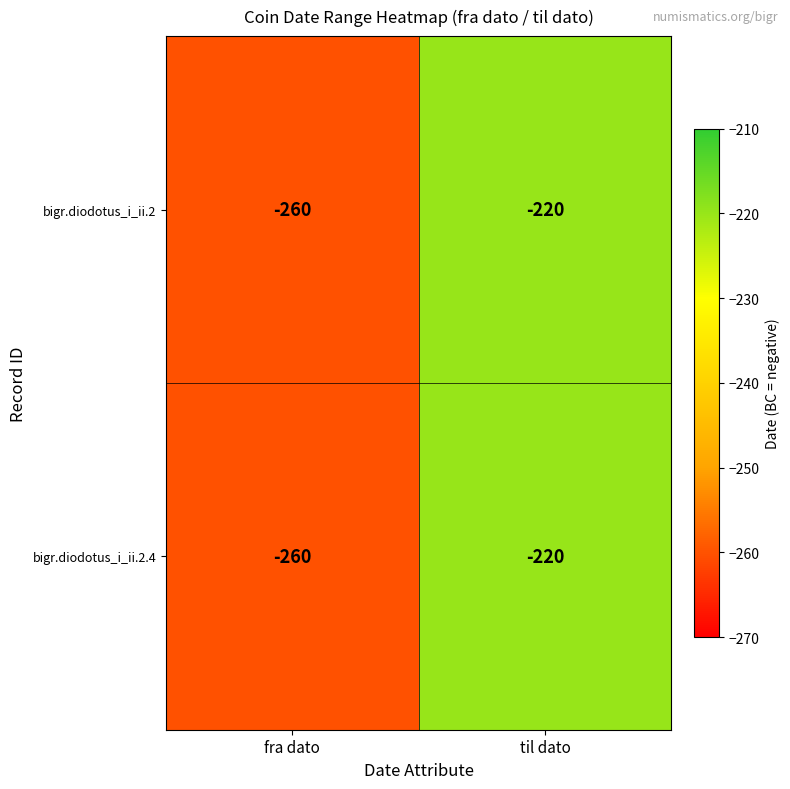

What is the total value across all series at til dato?

-440